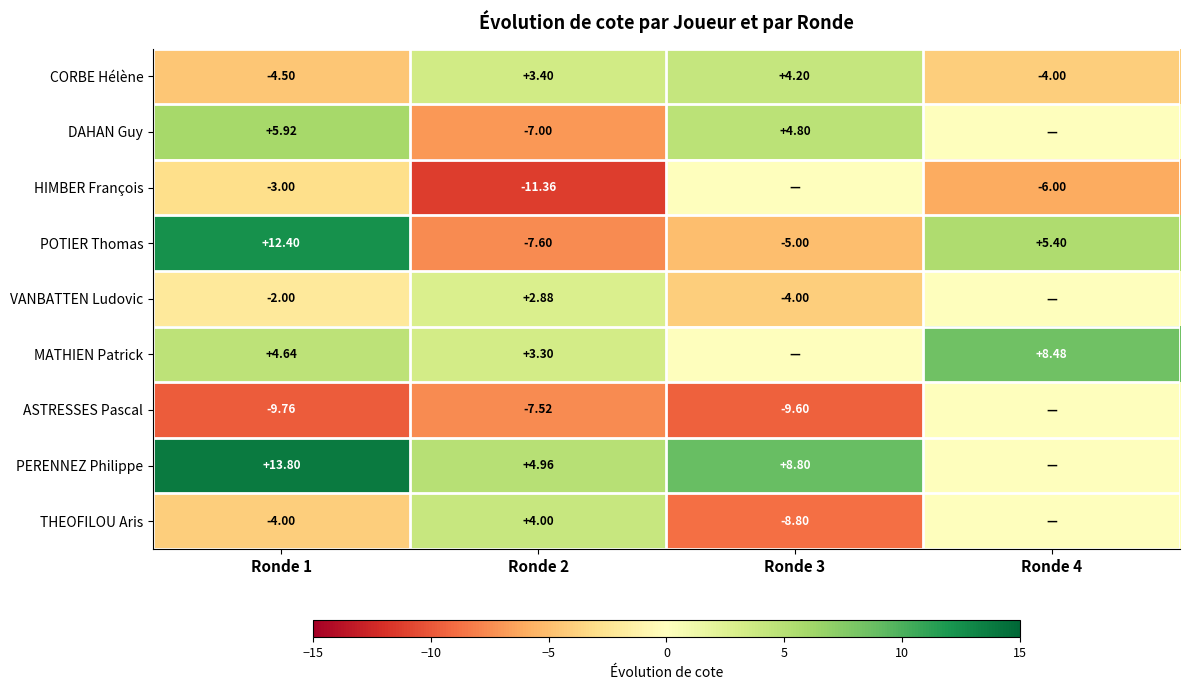

Read the CORBE Hélène value at Ronde 4.

-4.0